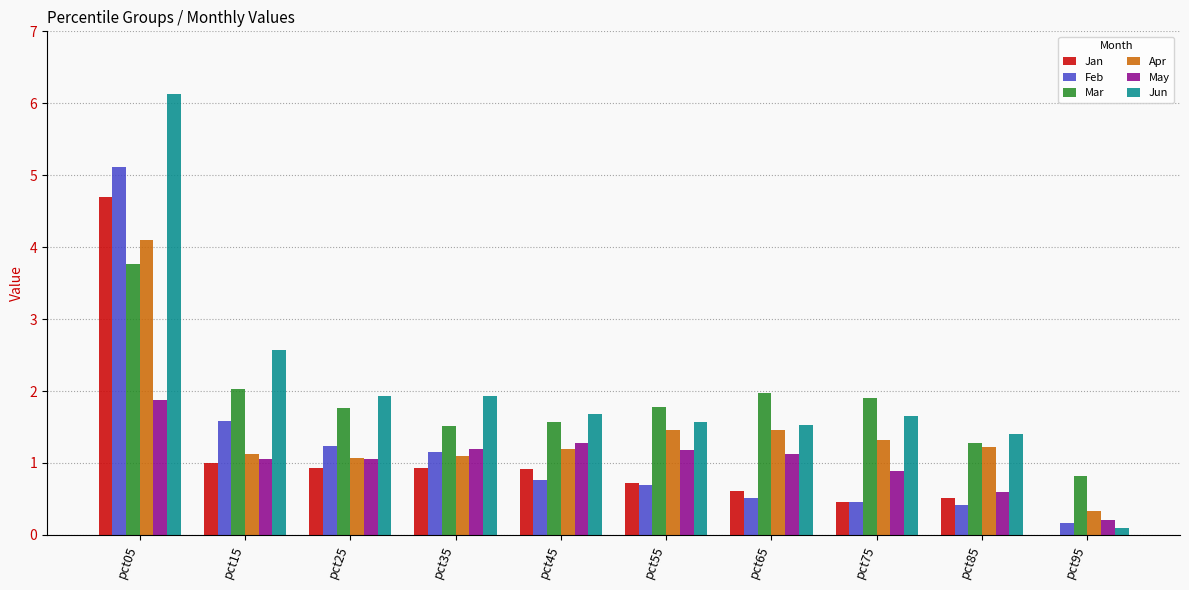

What is the sum of the Jun values at pct15 and pct95?

2.7